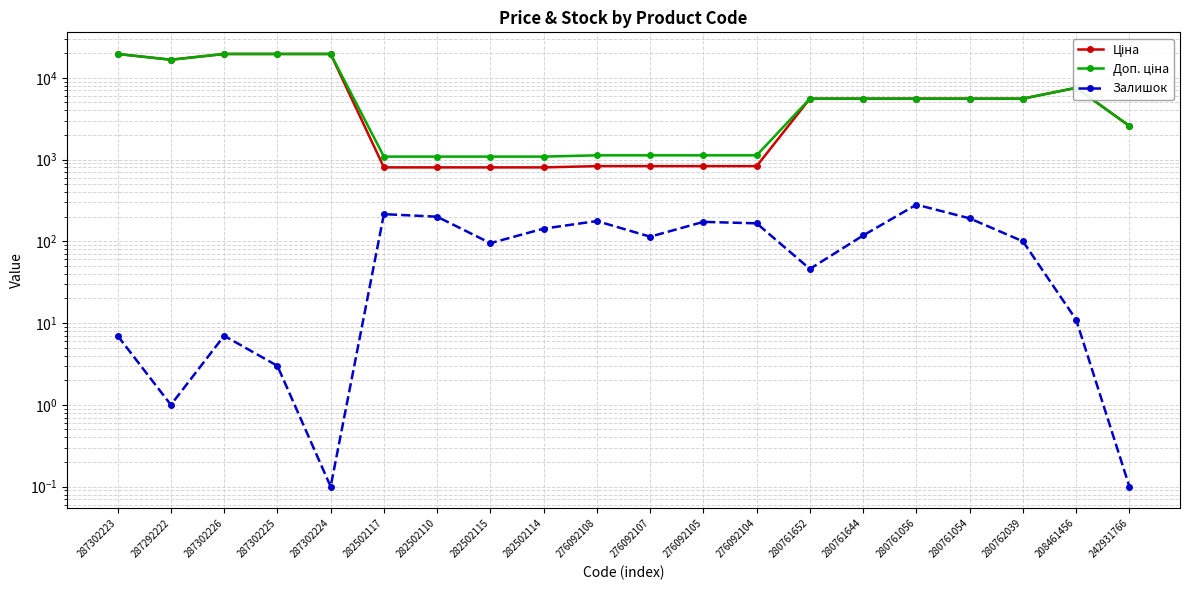

At 287302224, list the series in order from smallest to largest.

Залишок, Ціна, Доп. ціна